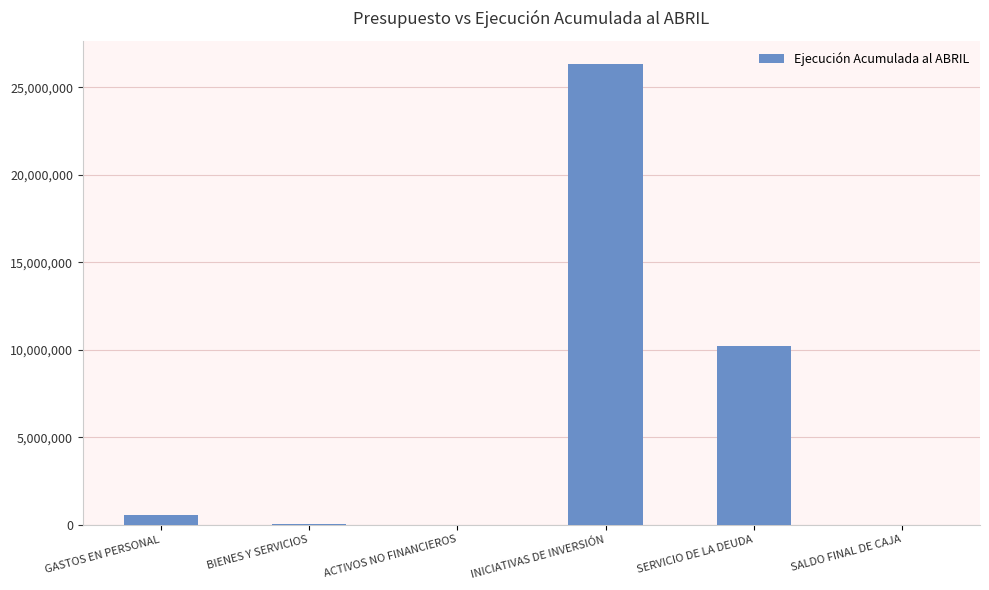

True or false: the data shows 10213075 at SERVICIO DE LA DEUDA.

True